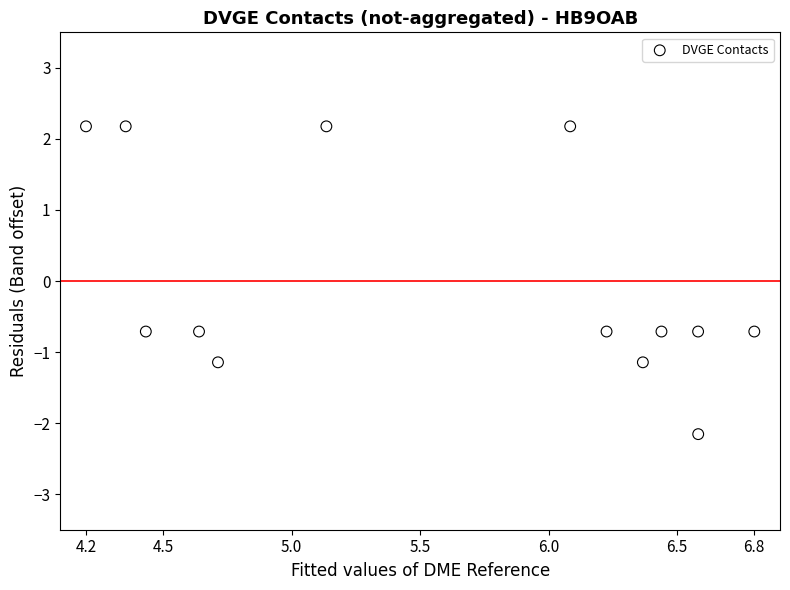

What is the range of Y values (max minus min)?

4.3